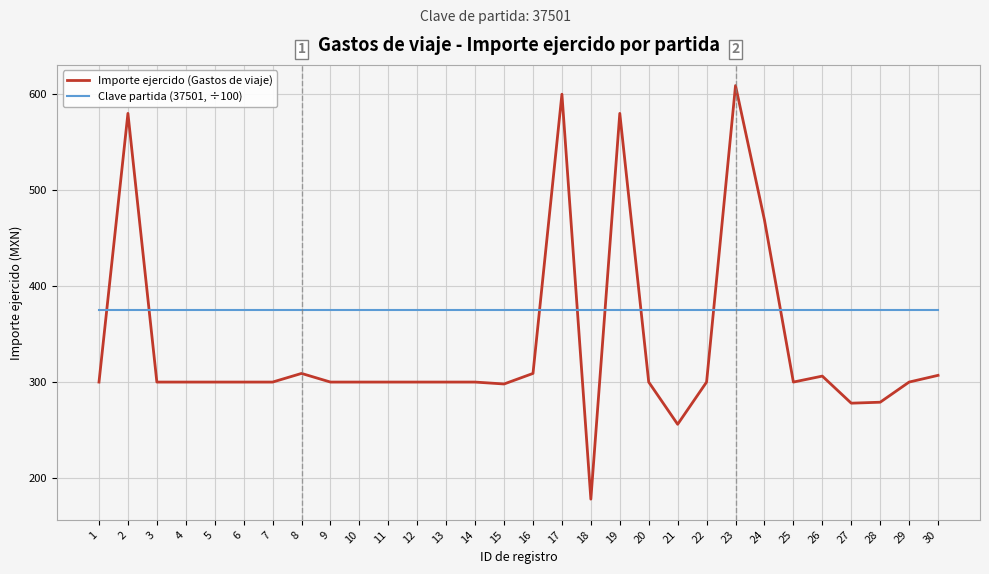

How many intersections are there between Clave partida (37501, ÷100) and Importe ejercido (Gastos de viaje)?

8